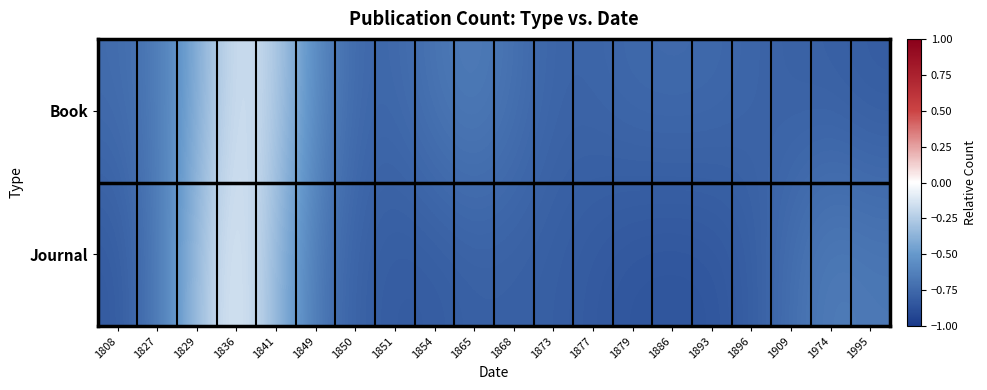

Rank the series by their average value, from lowest to highest.

Journal, Book